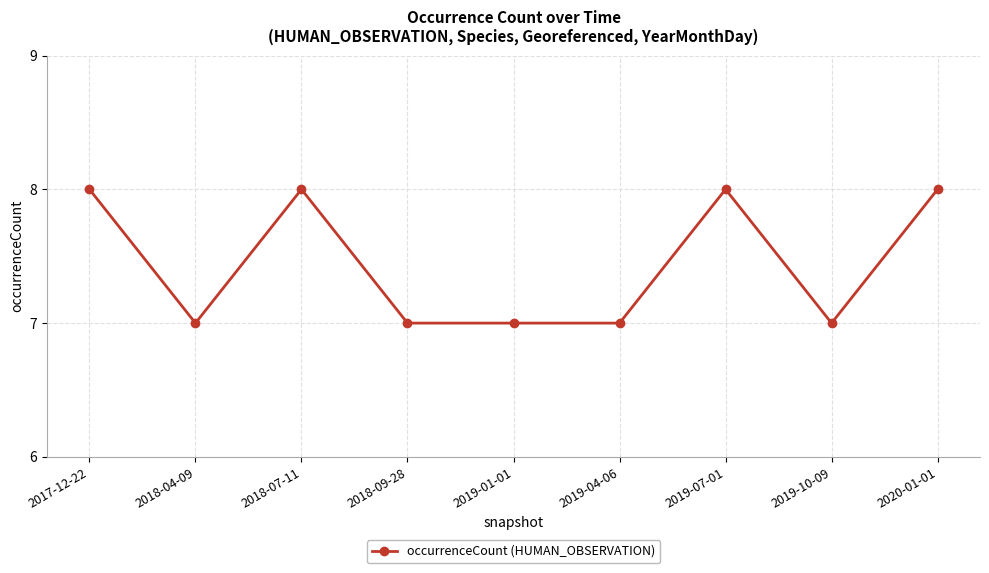

Which has a higher value, 2019-07-01 or 2019-04-06?

2019-07-01